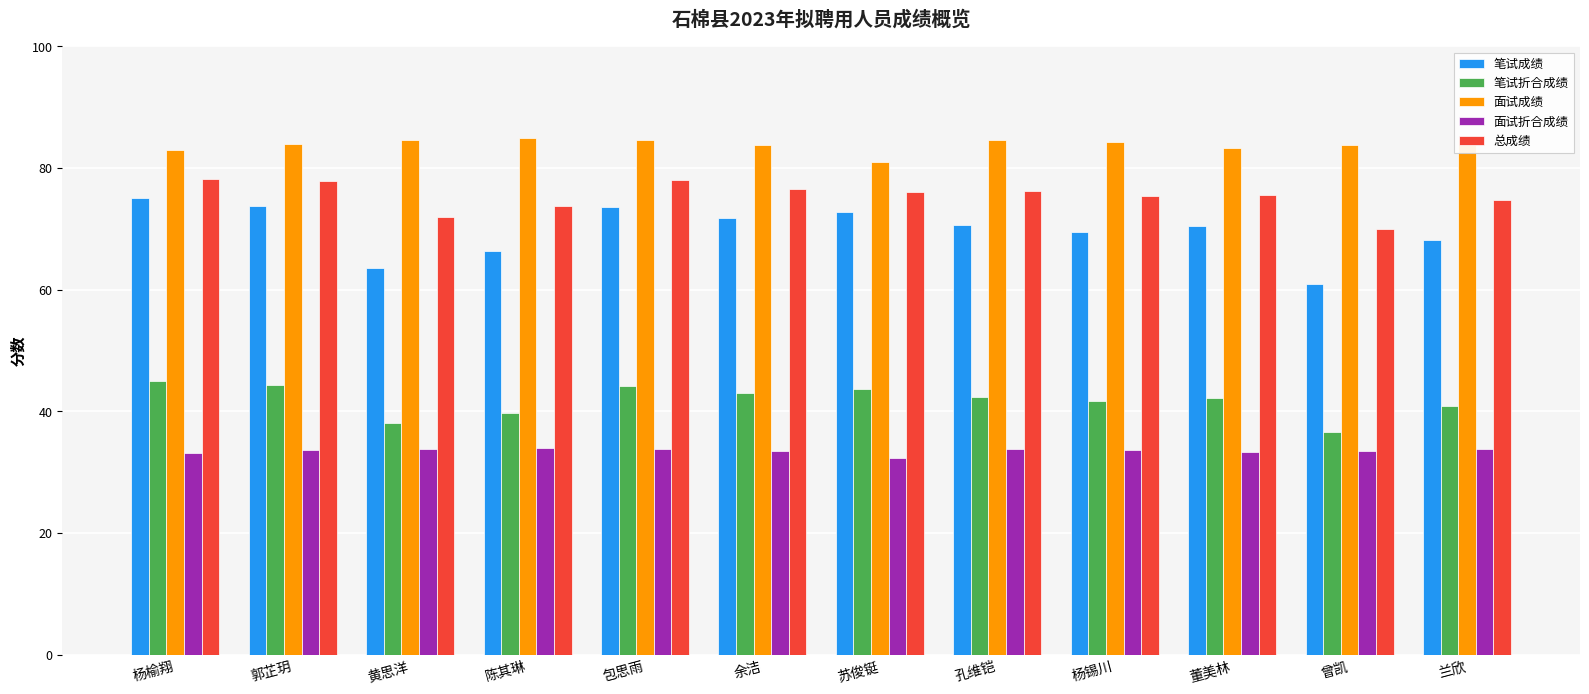

True or false: 笔试折合成绩 has a value of 58.8 at 曾凯.

False